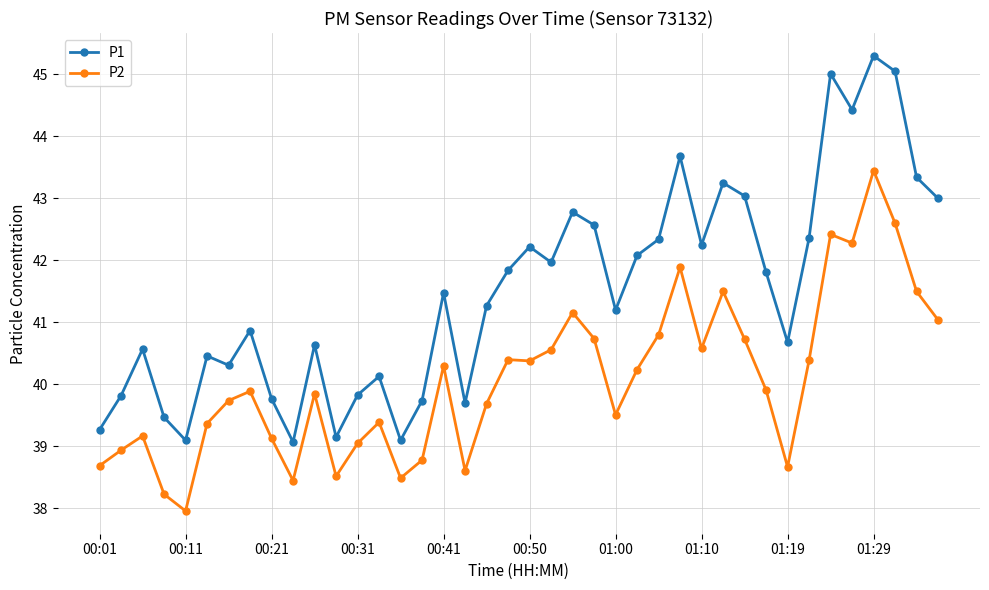

What is the value of the P1 point at the 33rd from the left?

40.7